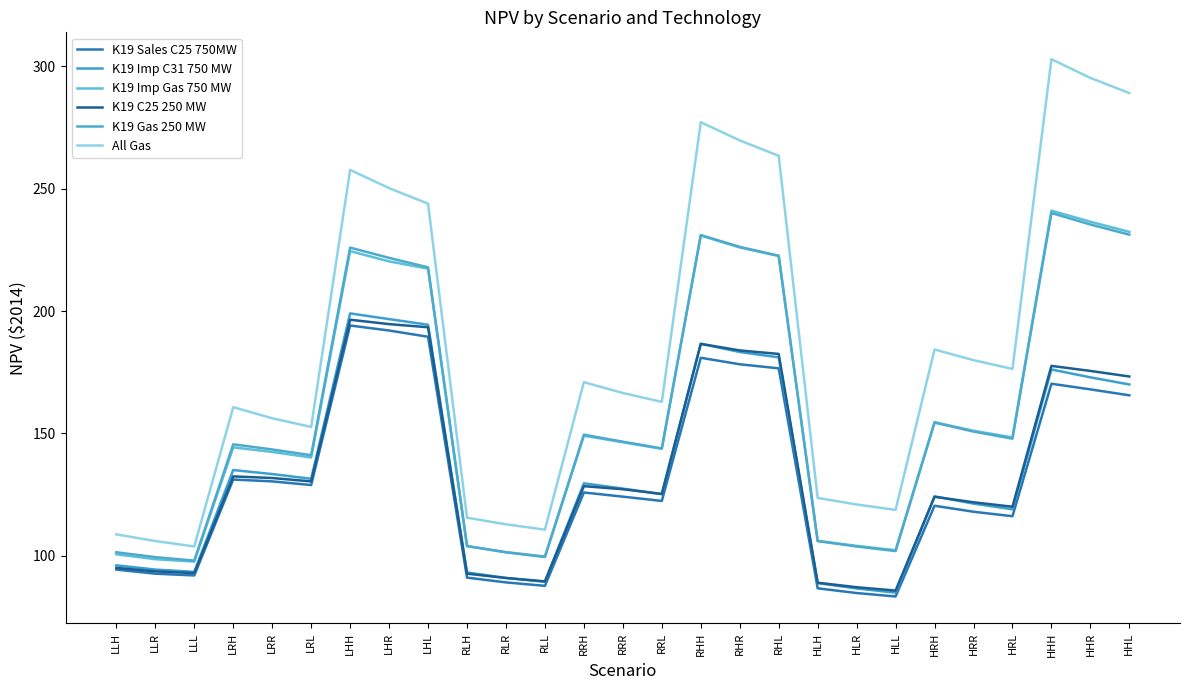

Between HRH and RLL, which is larger?

HRH